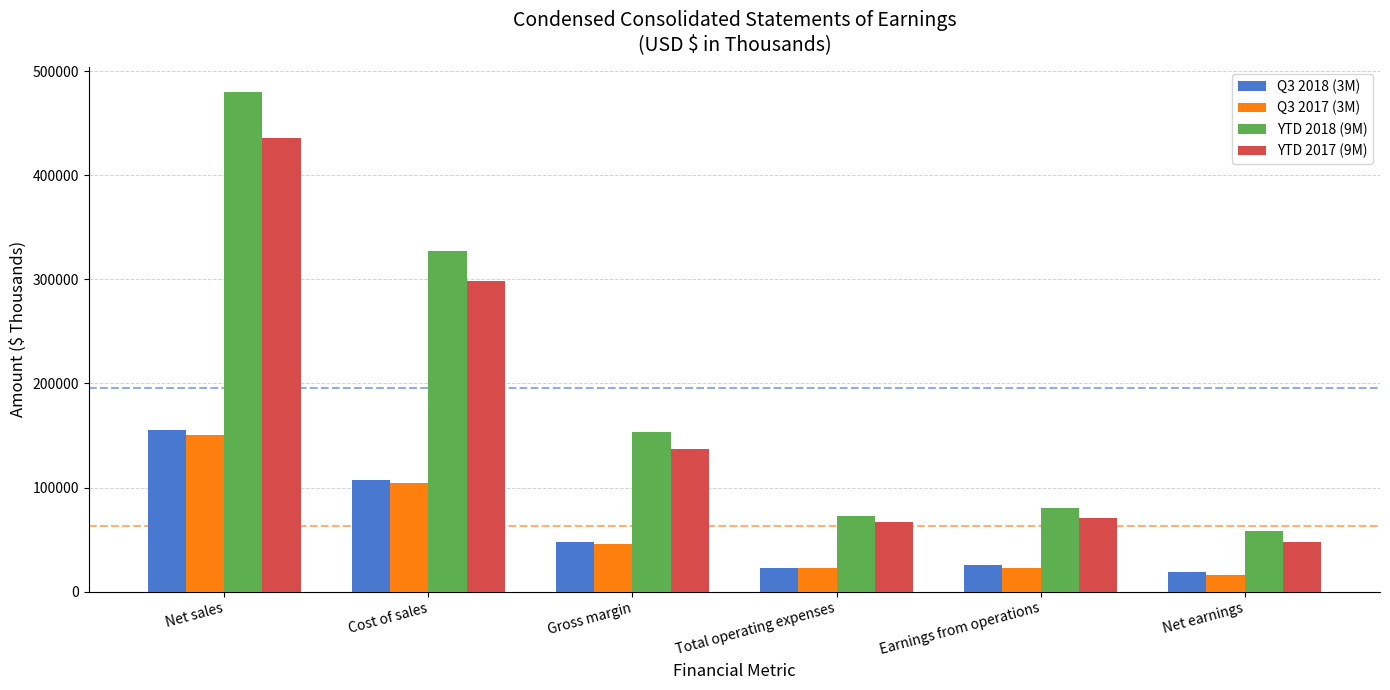

What is the difference between the maximum and minimum values in the YTD 2018 (9M) series?

421901